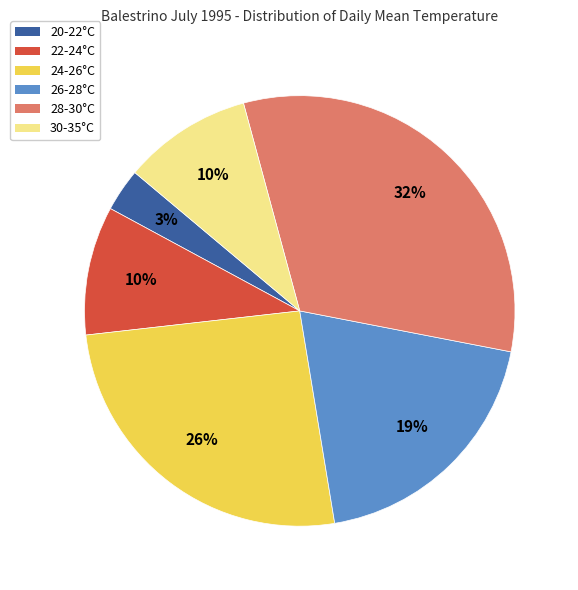

Is the sum of 24-26°C and 26-28°C greater than half?

No